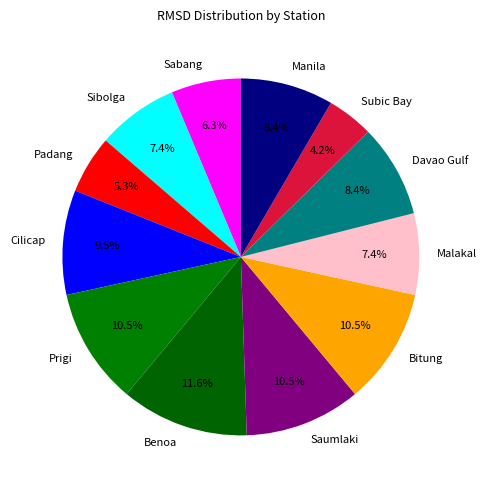

Which slice is the largest?

Benoa